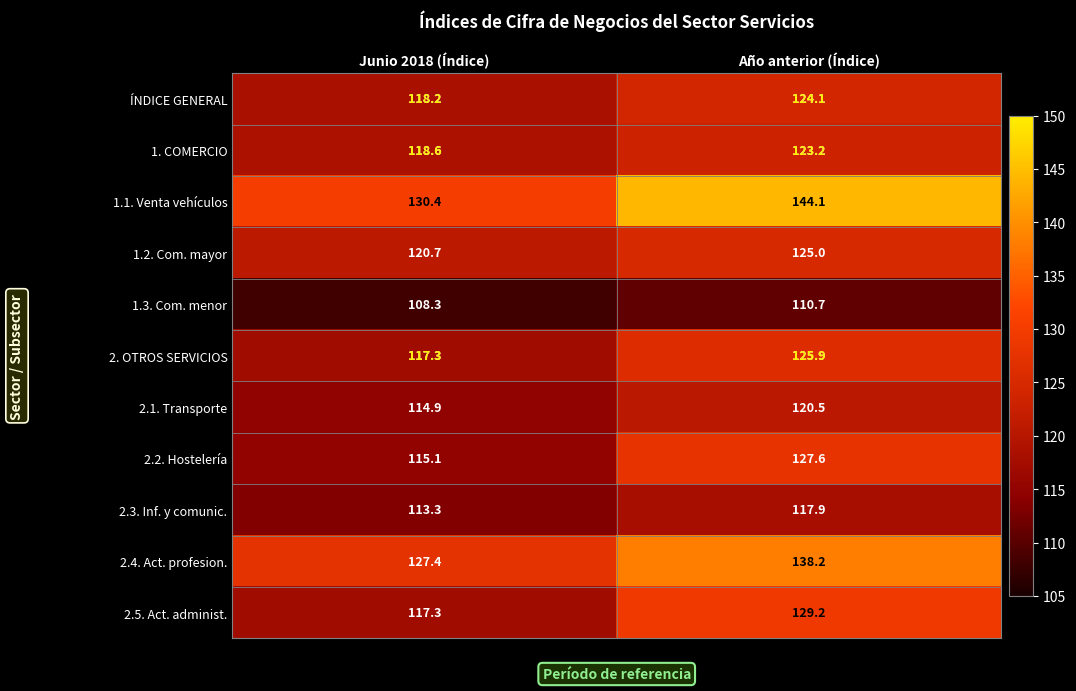

What is the minimum value shown in the chart?

108.3